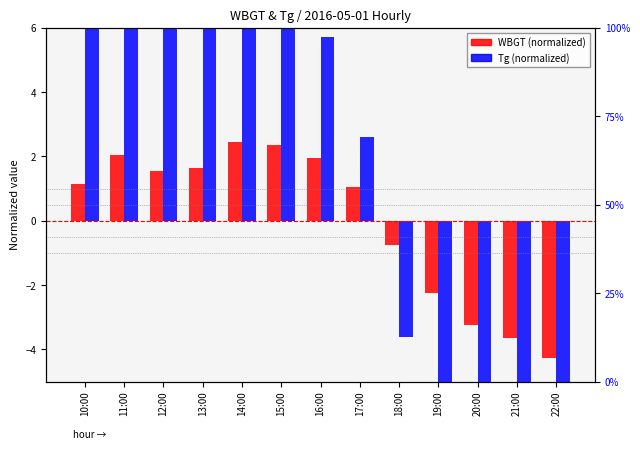

How many values in WBGT (normalized) are above zero?

8